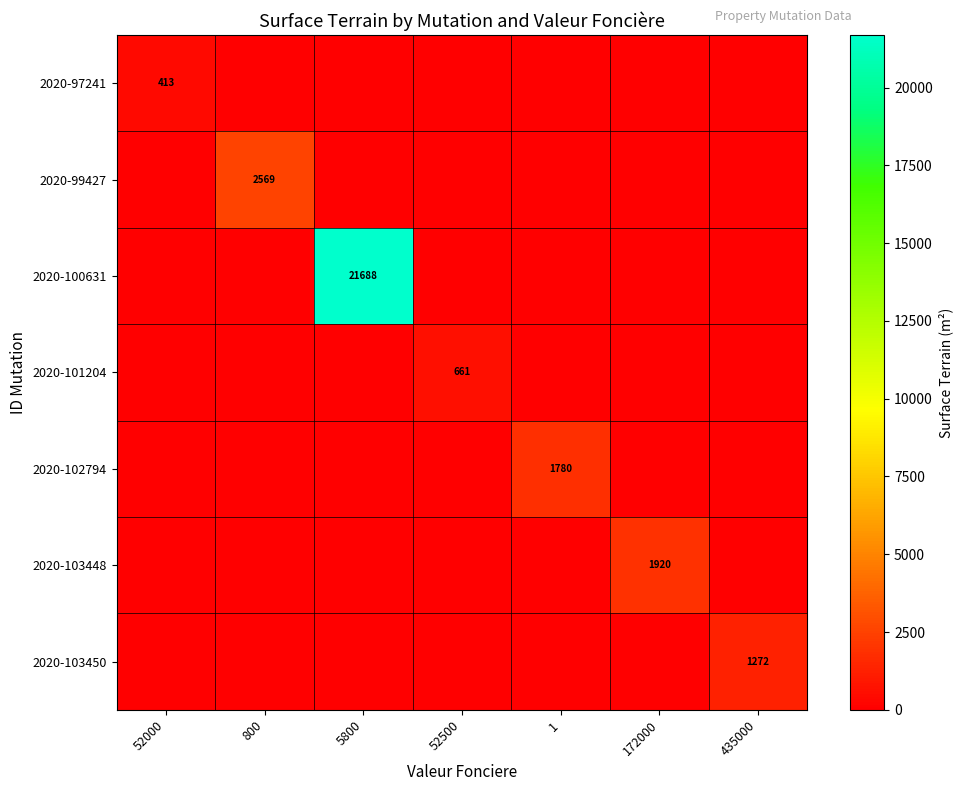

List the labels in order of 2020-103448 value, largest first.

172000, 52000, 800, 5800, 52500, 1, 435000